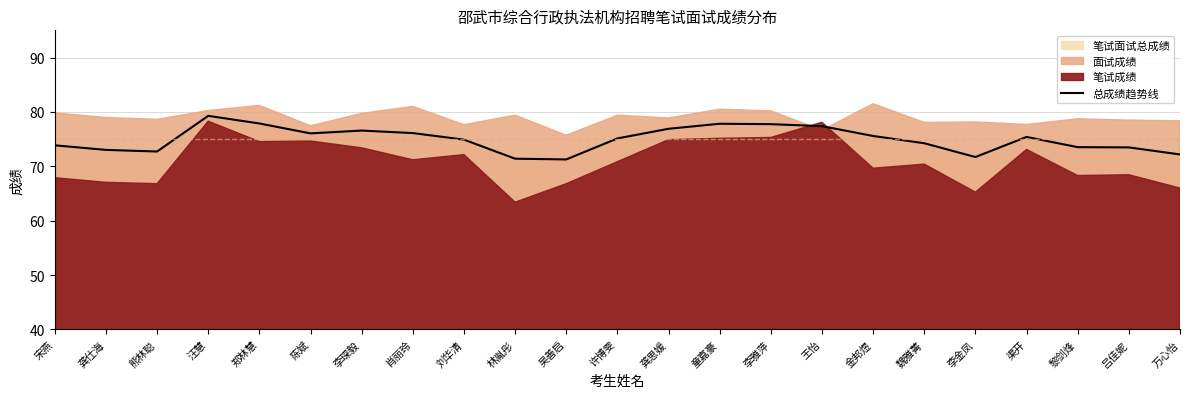

What is the sum of the values at 熊林聪 and 吴善启?

144.0